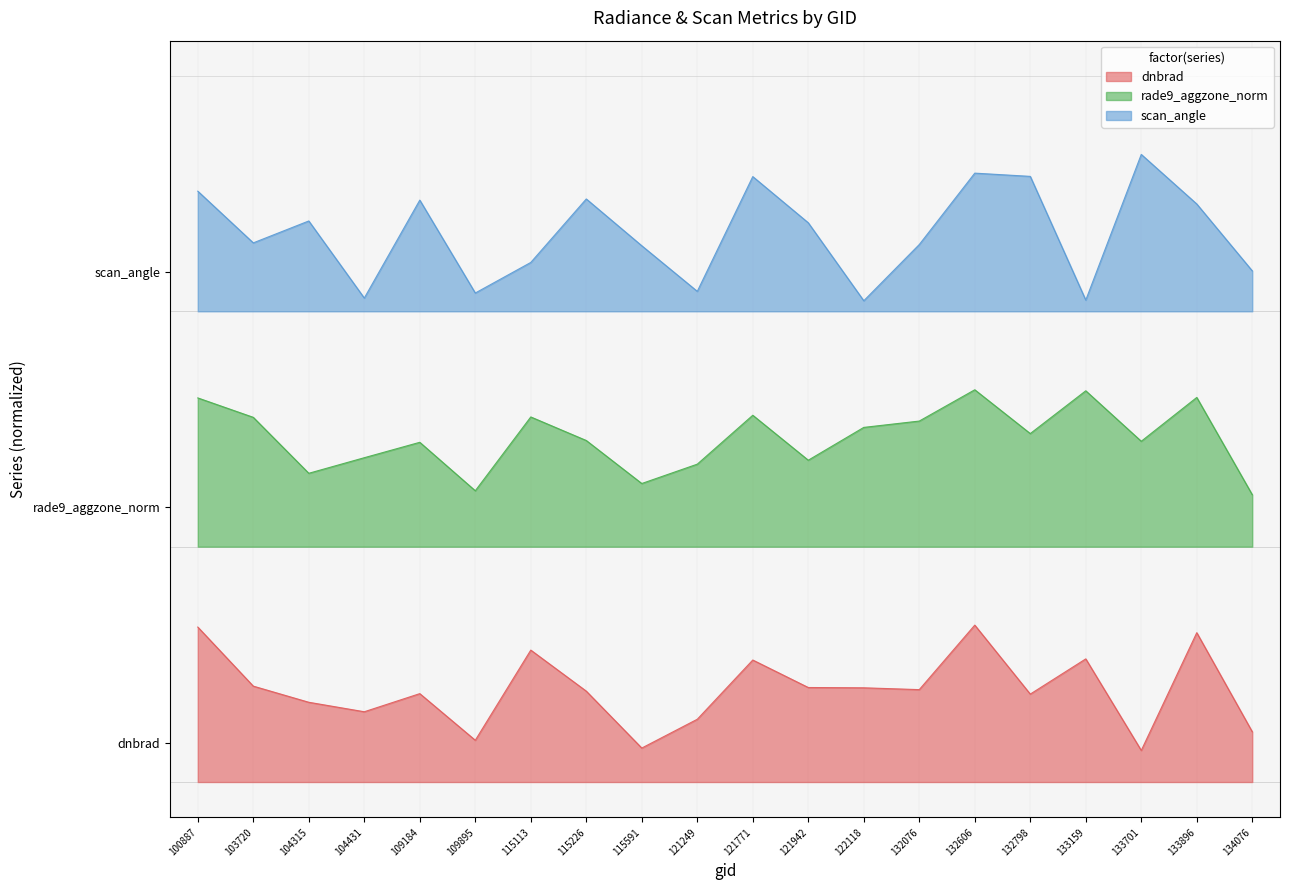

What are all the series names shown in the legend?

dnbrad, rade9_aggzone_norm, scan_angle